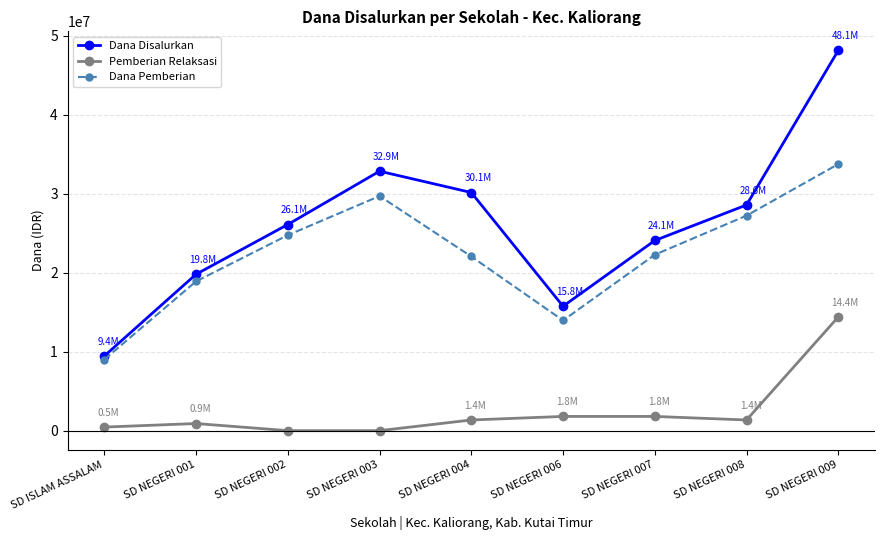

What is the spread (max minus min) of values at SD NEGERI 003?

32850000